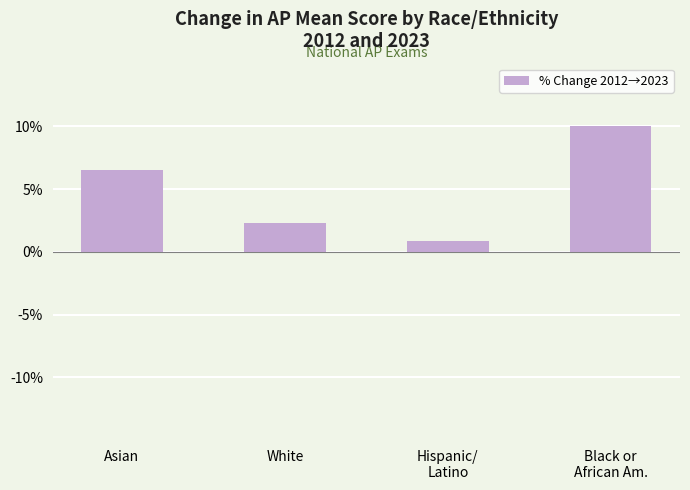

What is the difference between the values at Black or
African Am. and White?

7.7